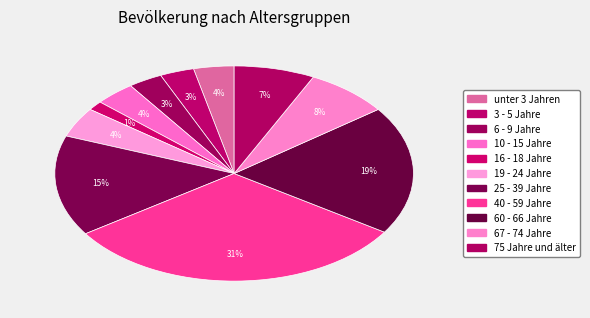

Which category has the smallest portion of the pie?

16 - 18 Jahre